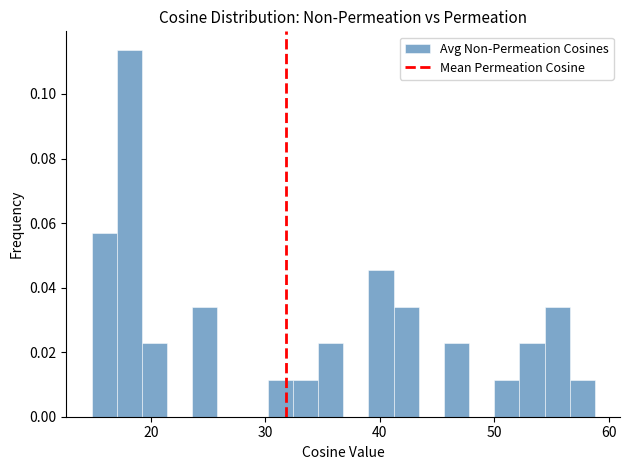

Around what value on the x-axis is the tallest bar? Give the approximate position of its centre, as read against the axis.

18